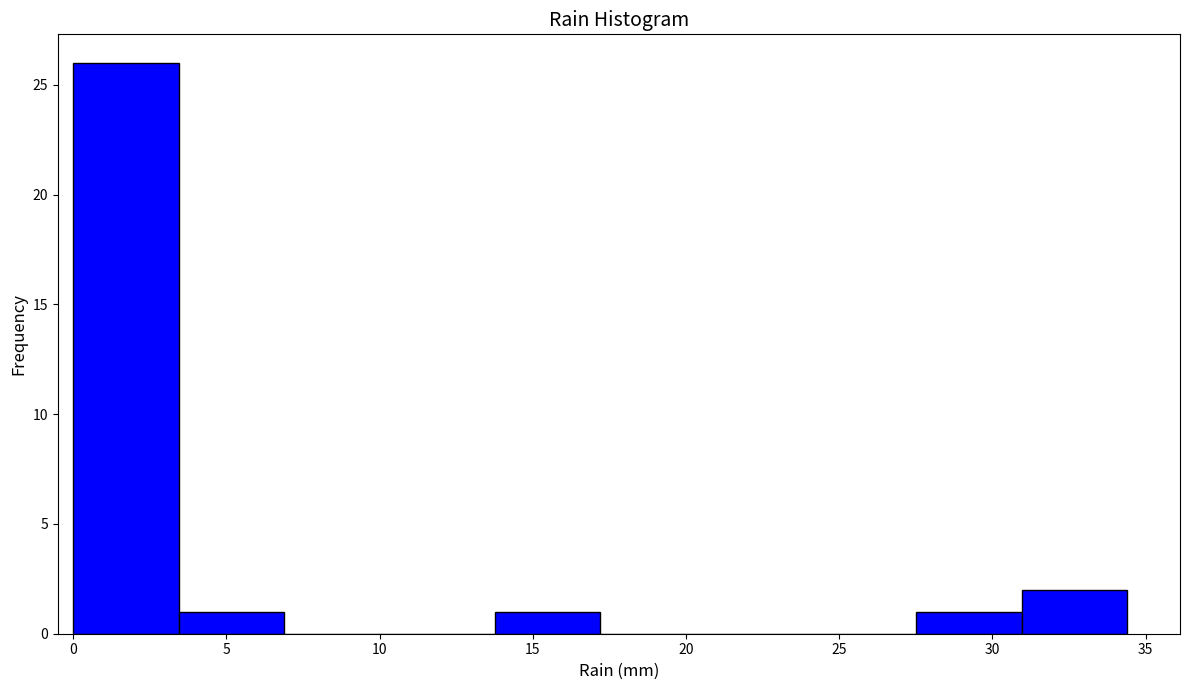

Reading left to right, transcribe this chart: for each bar, give the range it covers on the x-axis and its height. Neither the bar edges nor the heights are printed on the chart, so give them approximately, as read against the axes.

0.0 to 3.5: 26
3.5 to 7.0: 1
7.0 to 10.5: 0
10.5 to 14.0: 0
14.0 to 17.0: 1
17.0 to 20.5: 0
20.5 to 24.0: 0
24.0 to 27.5: 0
27.5 to 31.0: 1
31.0 to 34.5: 2